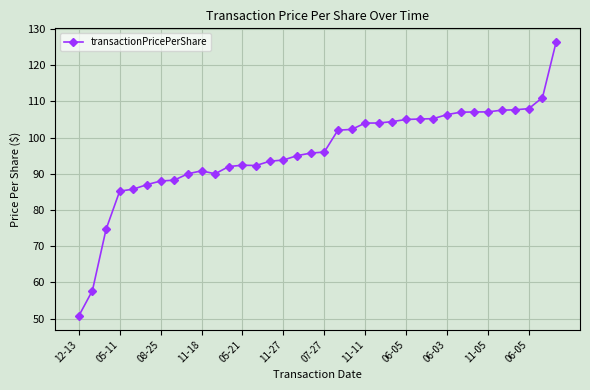

True or false: the data has more than 0 interior local peaks.

True